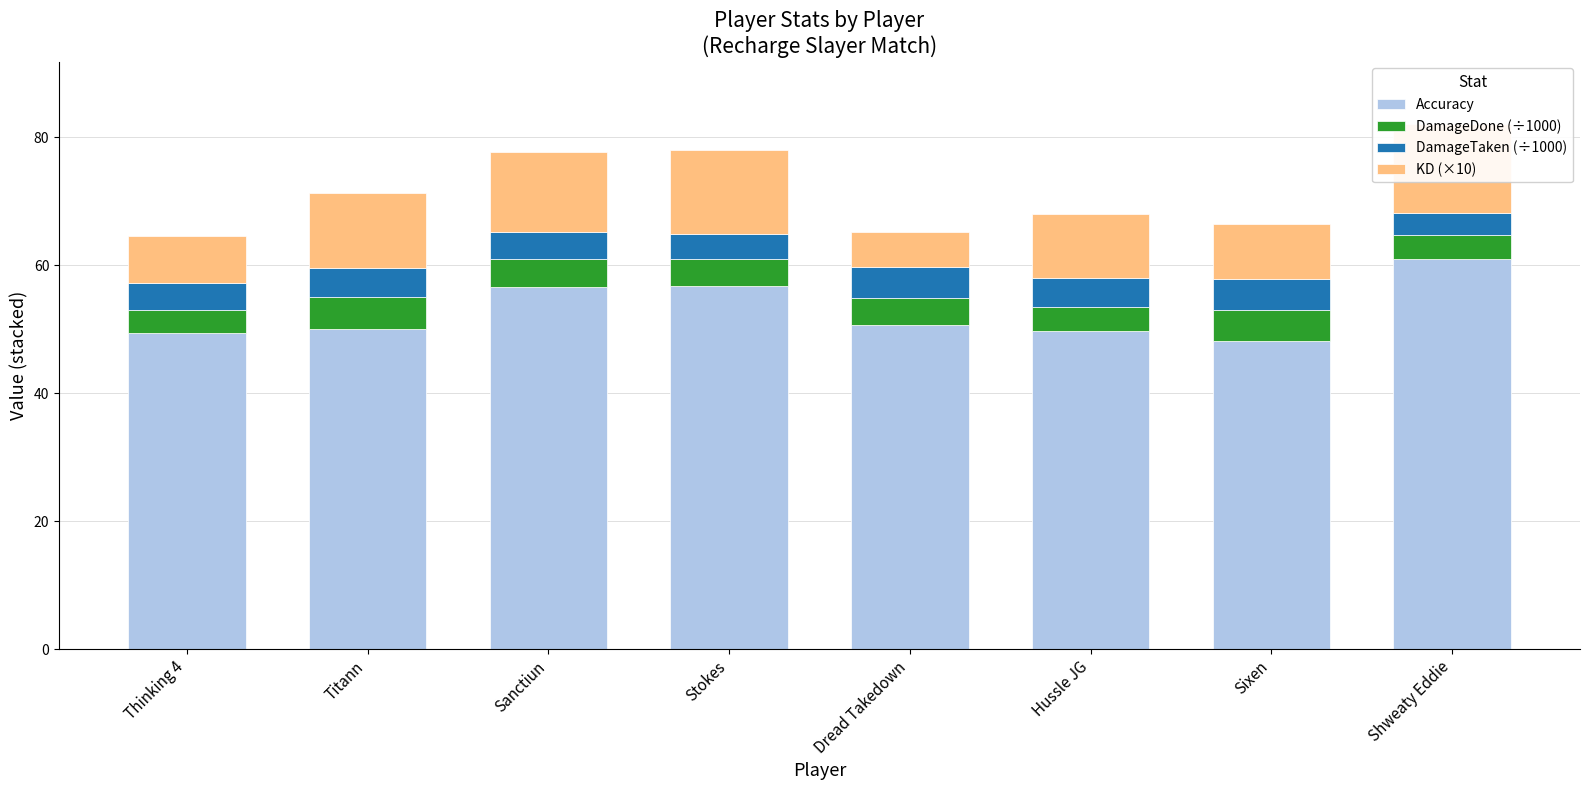

What position from the right is Stokes?

5